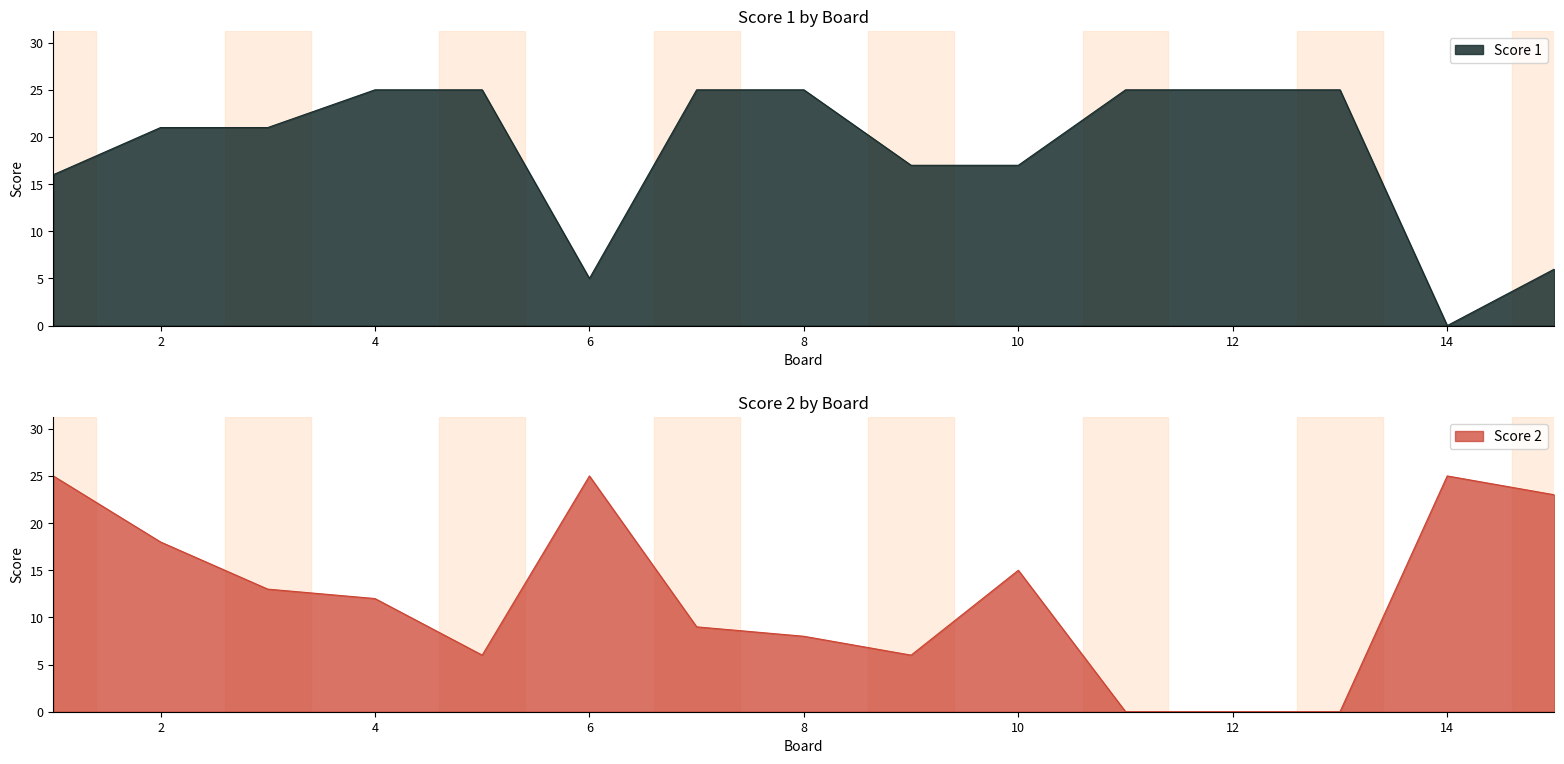

After their last crossing, which series has the higher values: Score 1 or Score 2?

Score 2